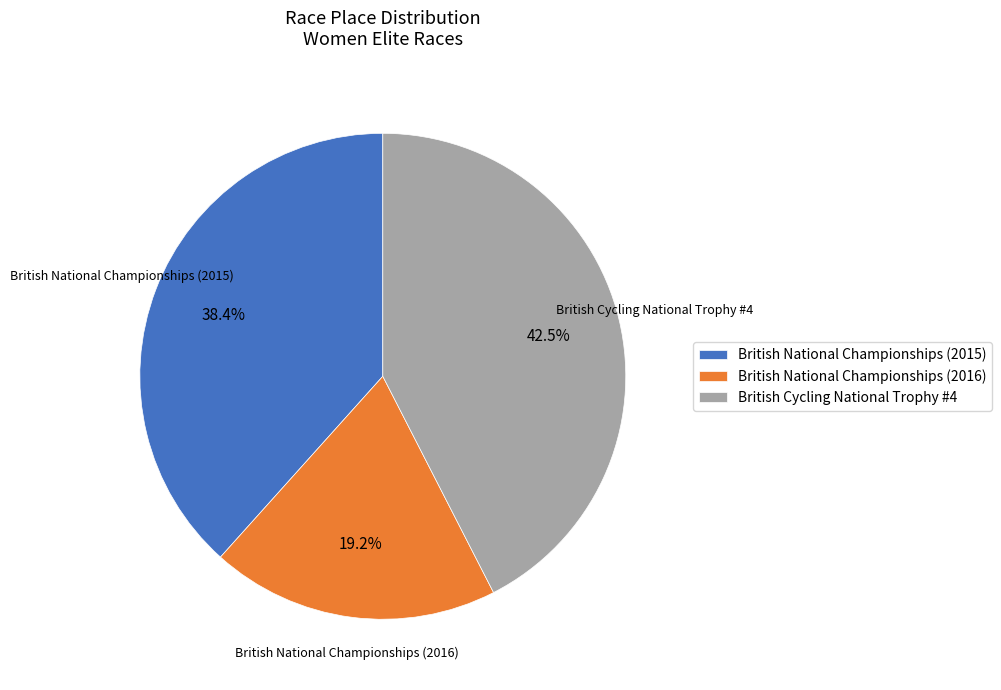

To the nearest percent, what is the difference between the British National Championships (2016) and British National Championships (2015) slice percentages?

19%